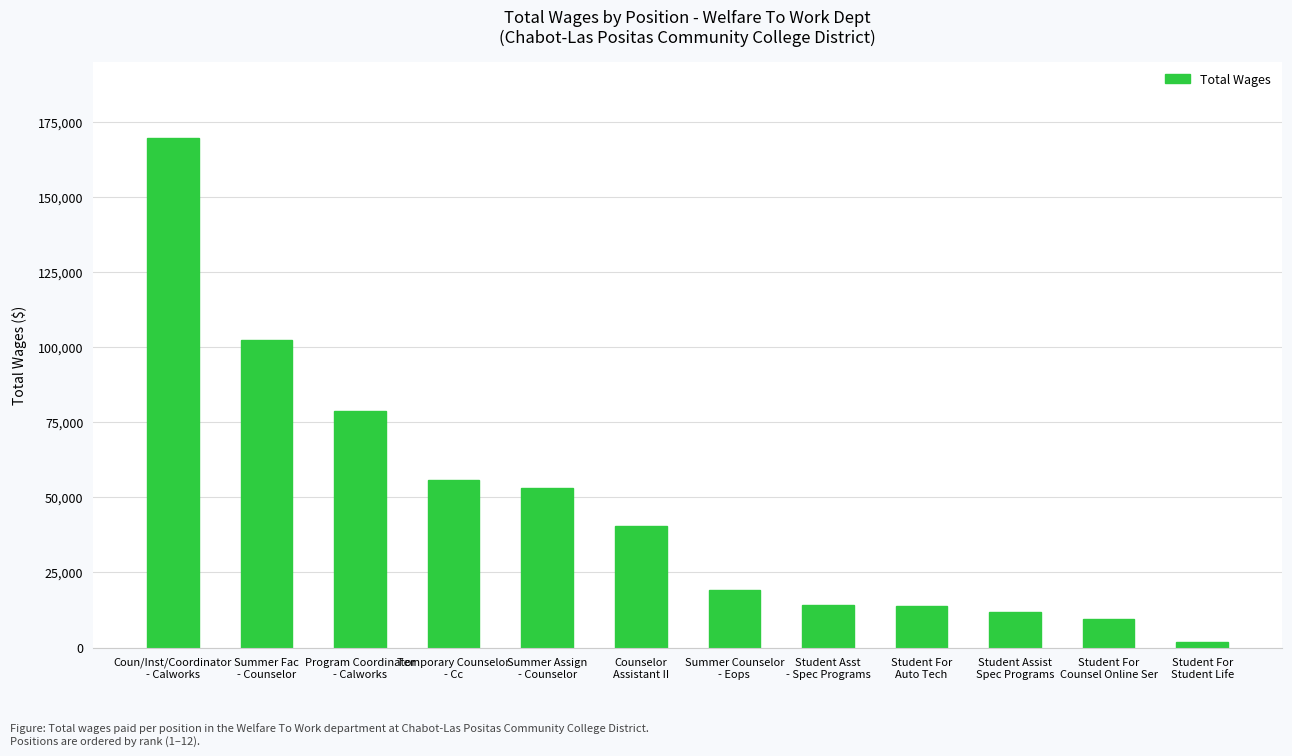

Where is the data nearest to the value 85757?

Program Coordinator
- Calworks